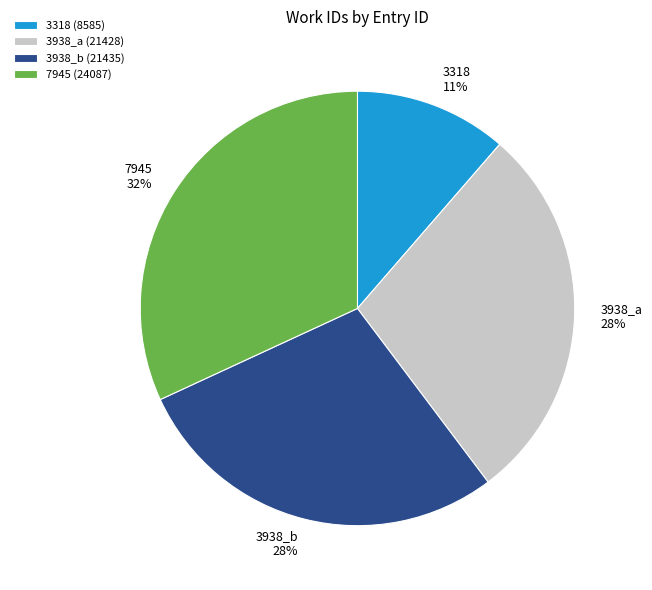

The 7945 slice represents 32% of the pie. True or false?

True